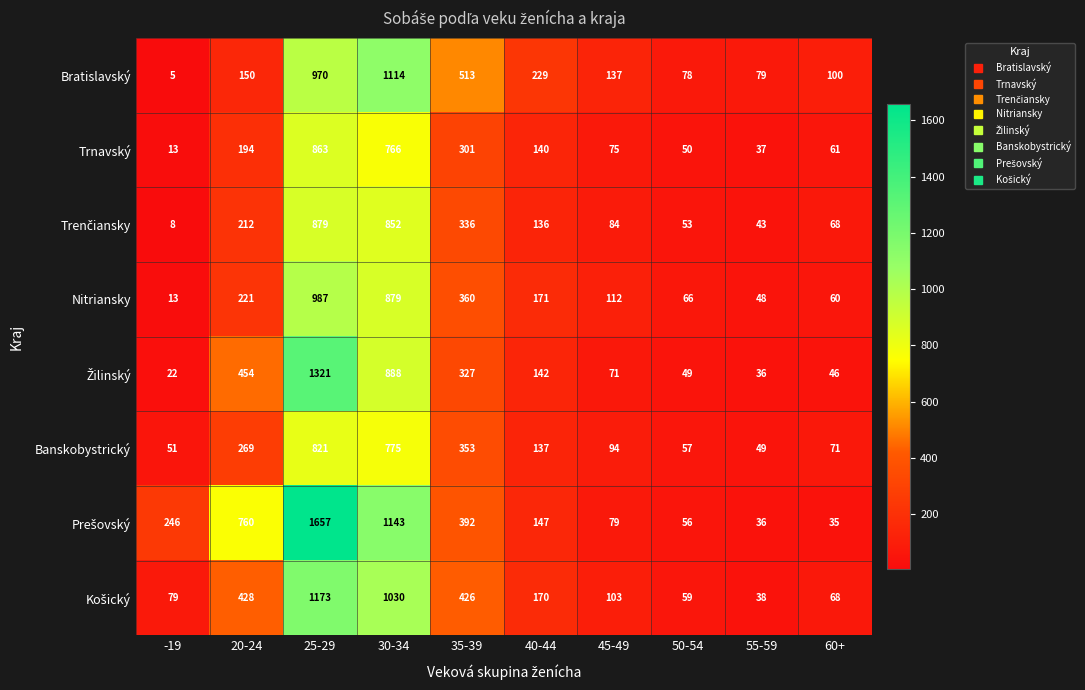

At which category is the sum across all series the highest?

25-29